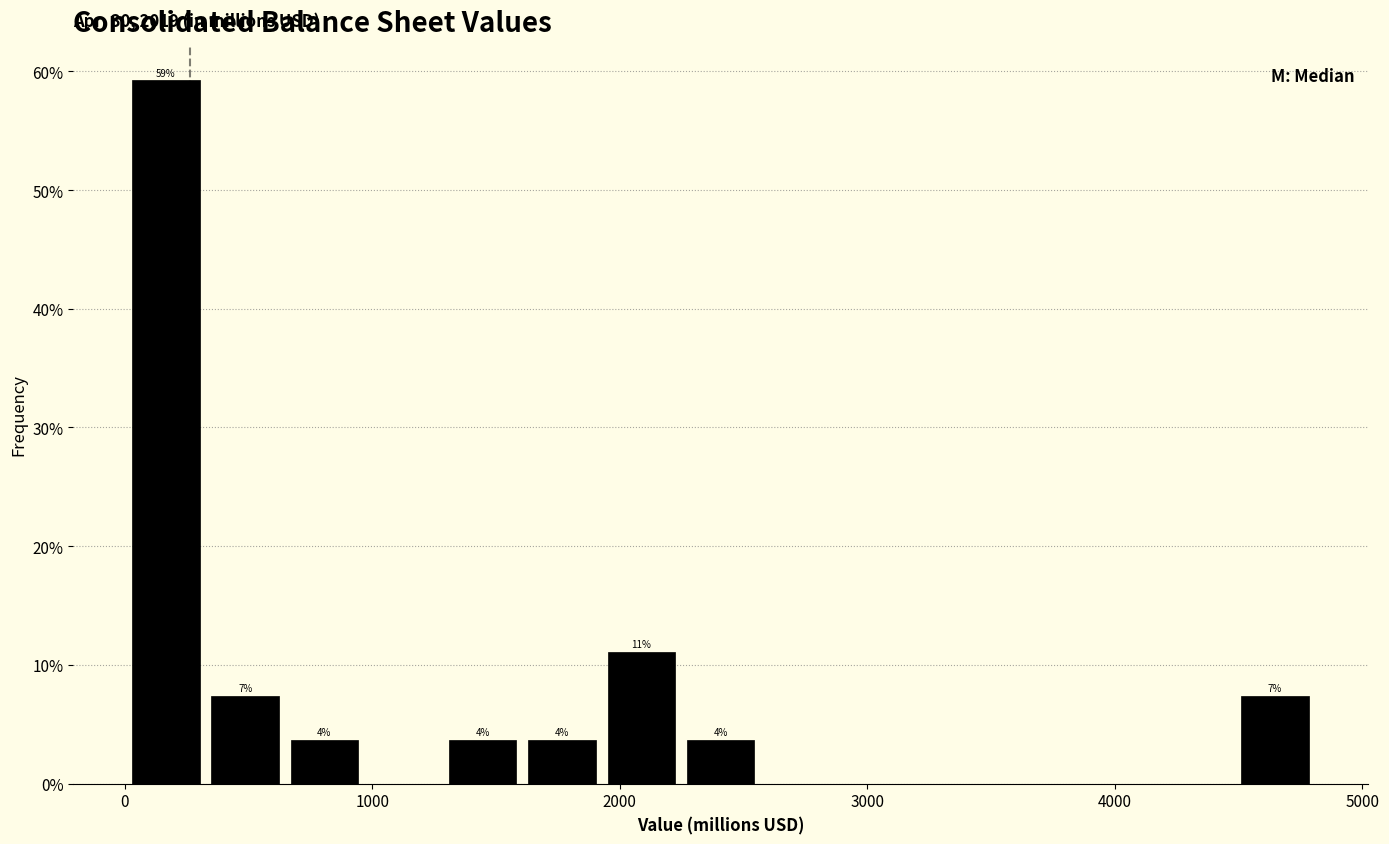

Around what value on the x-axis is the tallest bar? Give the approximate position of its centre, as read against the axis.

200